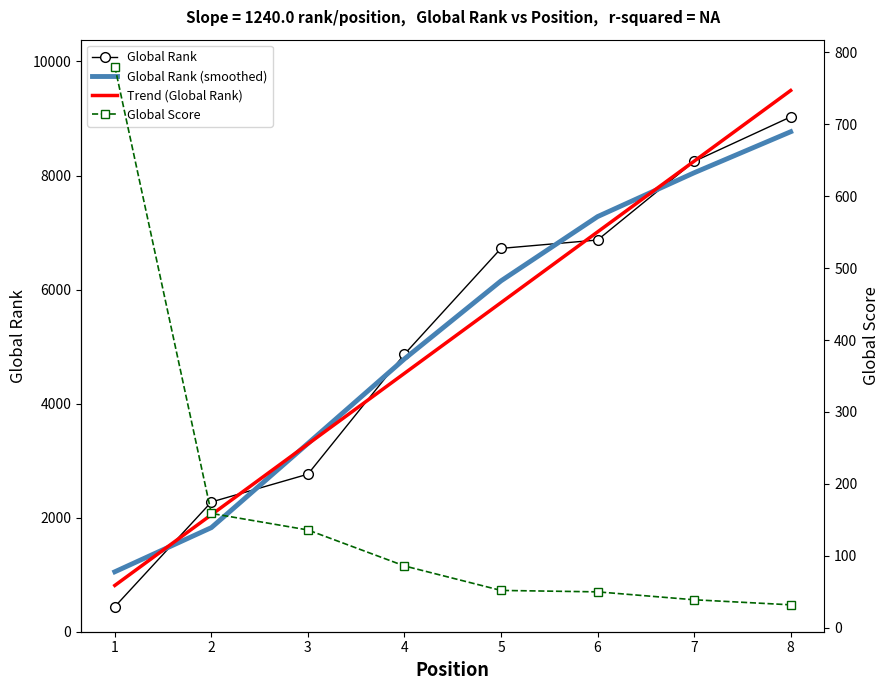

How many categories are shown in the chart?

8